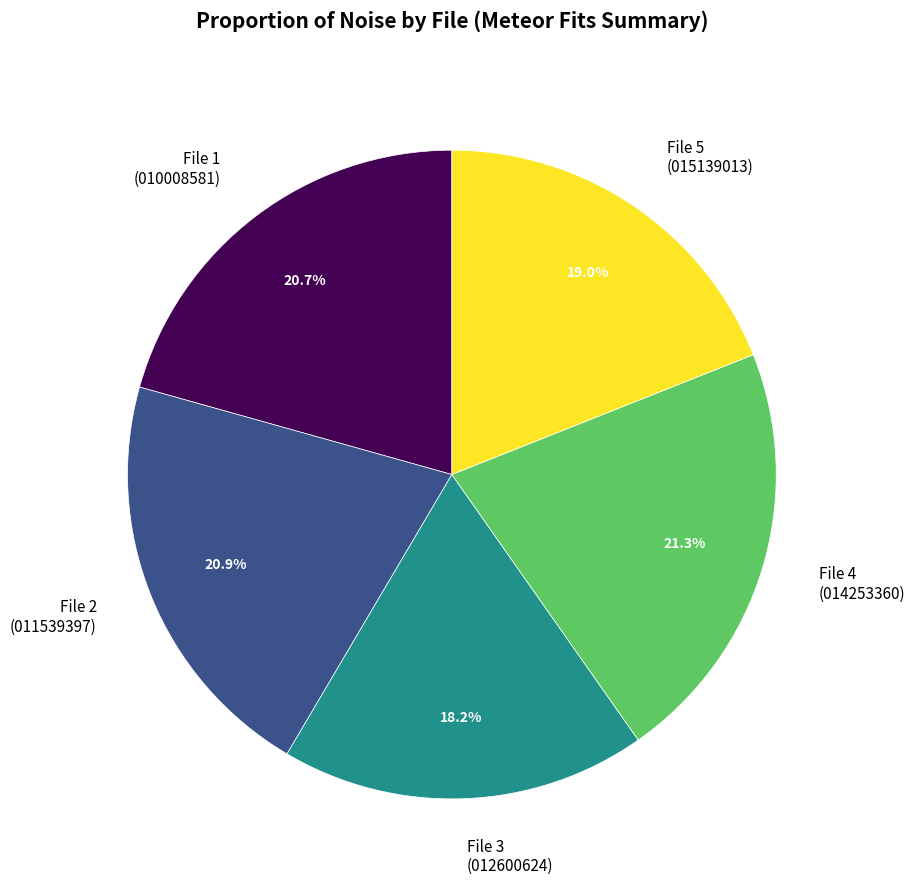

What percentage do File 3 (012600624) and File 2 (011539397) together represent?

39.1%